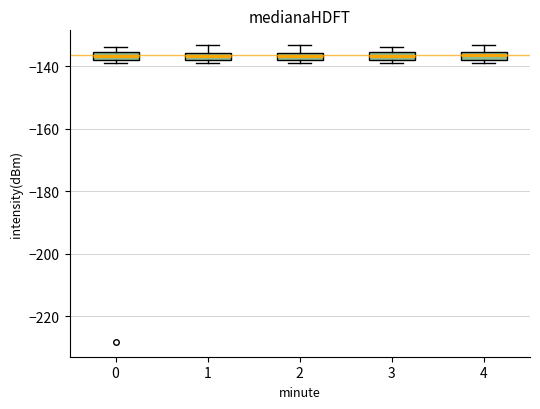

Where is the upper edge of the box at x = 2 on the y-axis? The values are not printed on the chart, so give them approximately, as read against the axis.

-136